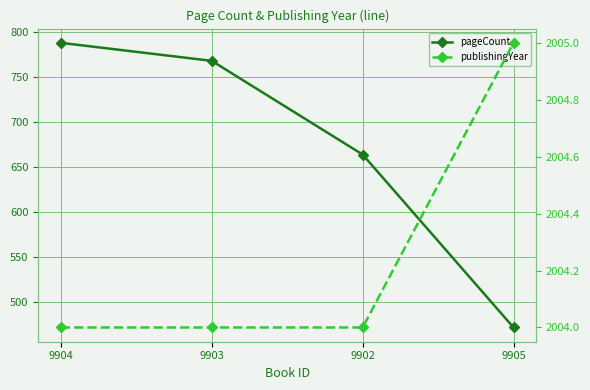

List the series in order of their peak value, lowest first.

pageCount, publishingYear